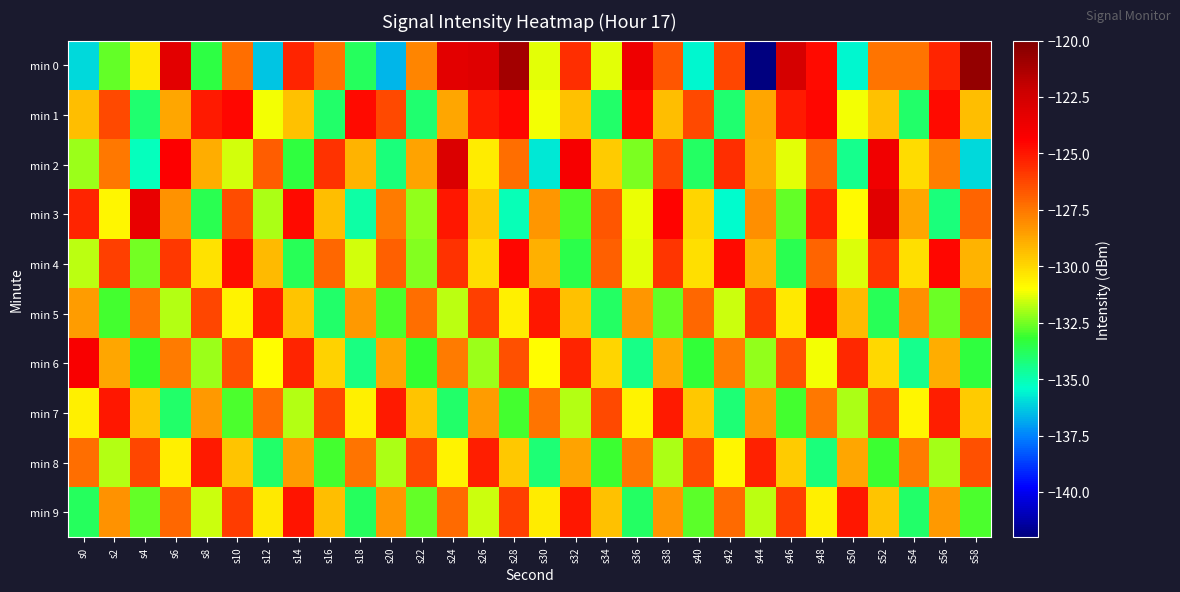

At s28, list the series in order from largest to smallest.

min 0, min 1, min 4, min 9, min 6, min 2, min 8, min 5, min 7, min 3